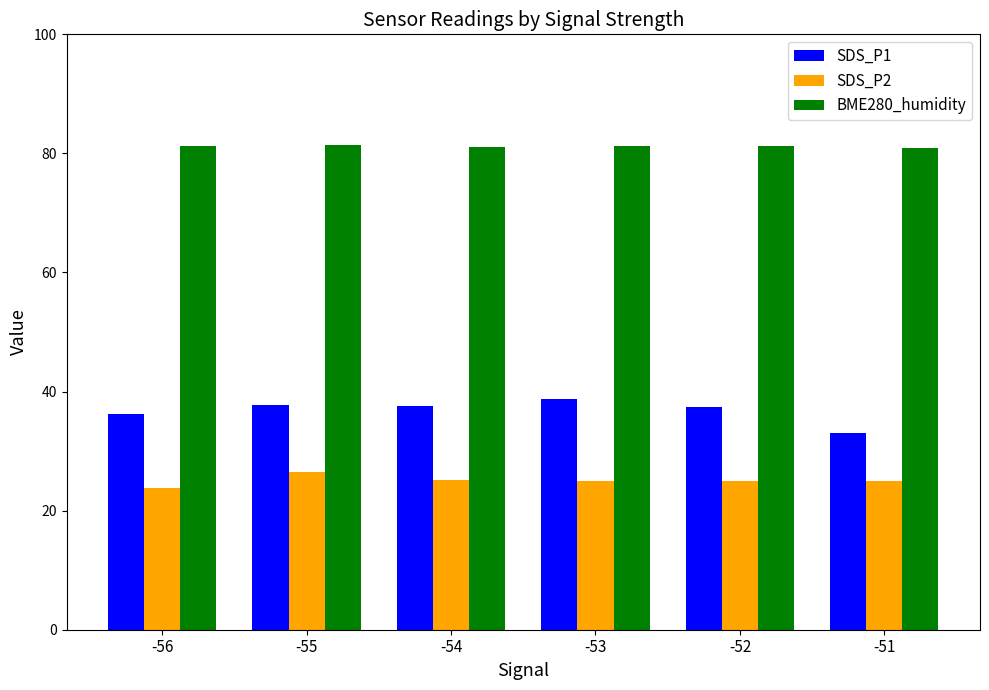

What are all the series names shown in the legend?

SDS_P1, SDS_P2, BME280_humidity